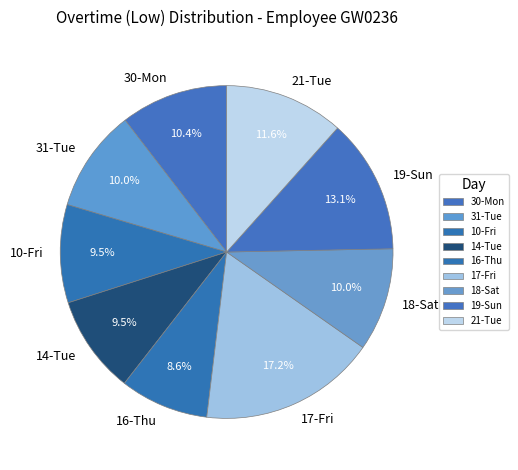

Approximately how many times larger is the value at 19-Sun compared to 10-Fri?

1.4